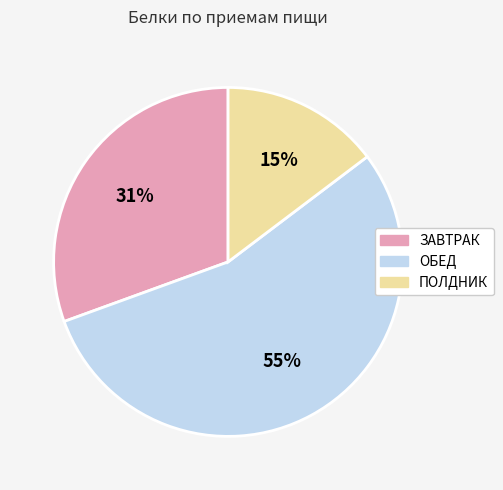

Is the sum of ОБЕД and ПОЛДНИК greater than half?

Yes